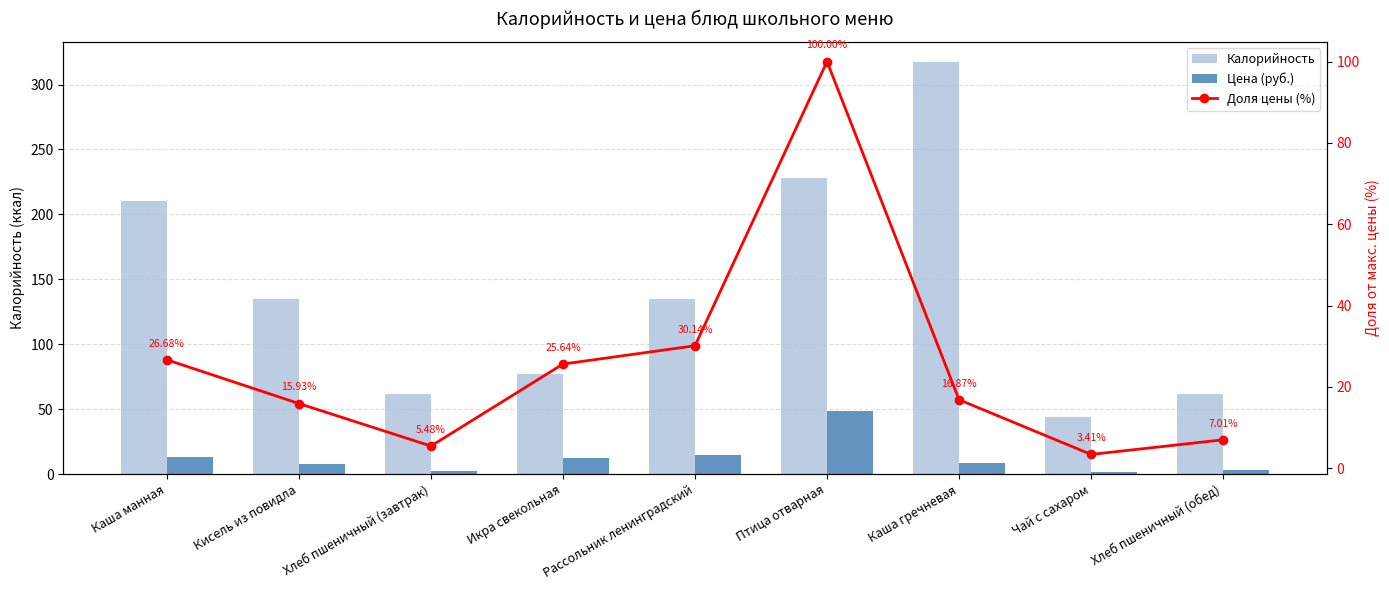

What is the highest value of the Цена (руб.) series?

48.9